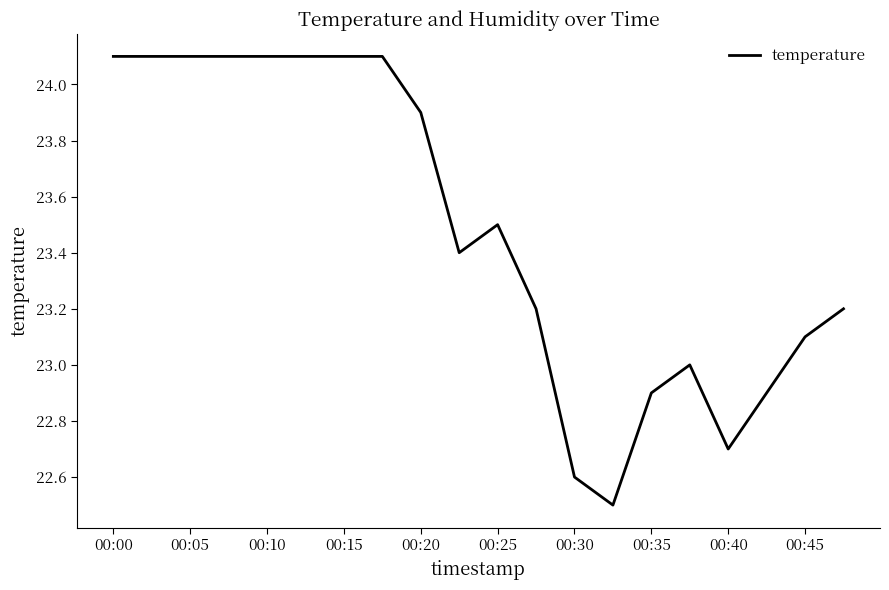

What is the maximum value shown in the chart?

24.1